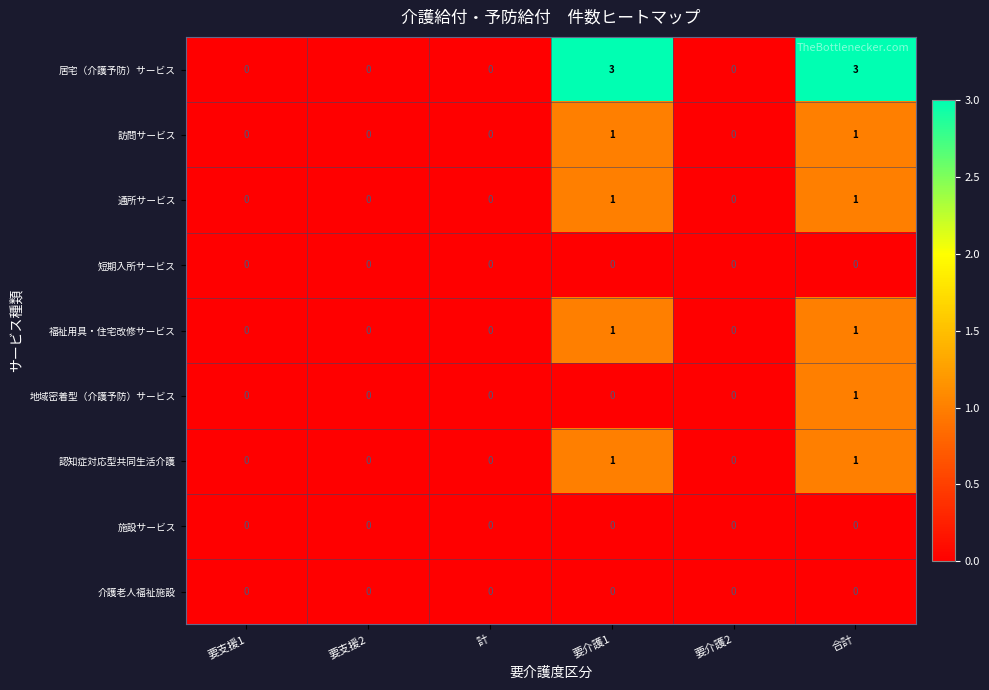

Count the number of categories in the chart.

6